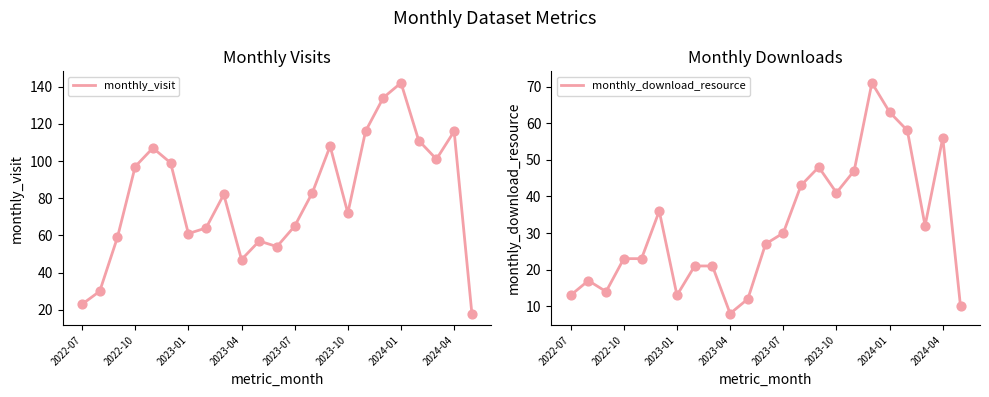

What are all the series names shown in the legend?

monthly_visit, monthly_download_resource